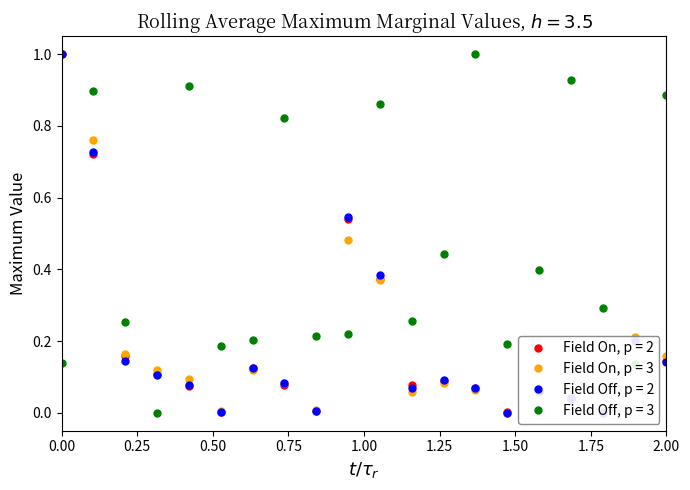

True or false: Field Off, p = 2 and Field Off, p = 3 intersect in this chart.

True